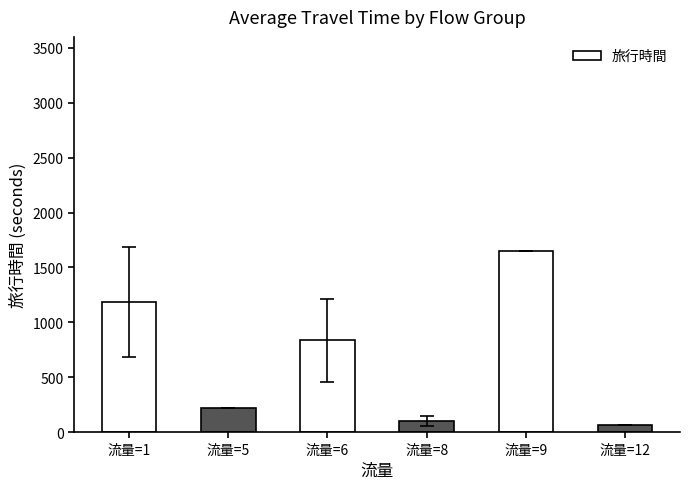

At which label is the value closest to 857?

流量=6